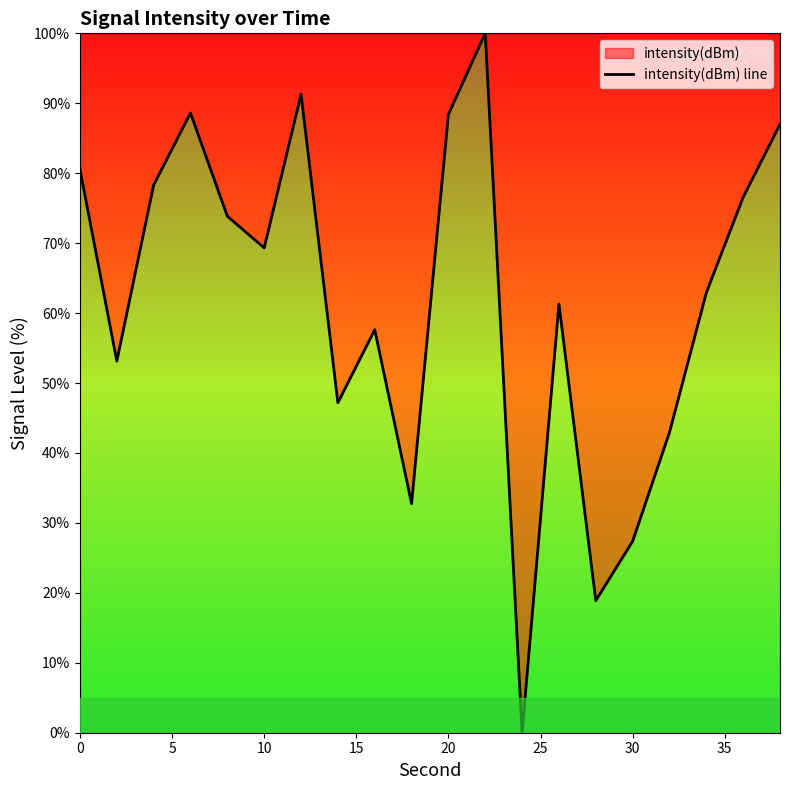

What is the greatest value displayed?

100.0